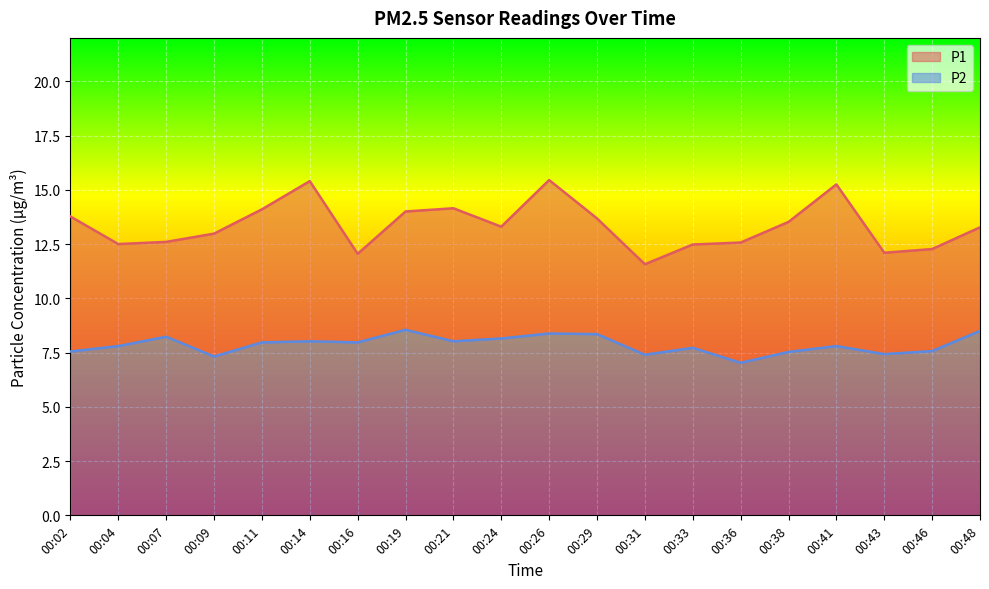

What is the sum of the P1 values at 00:09 and 00:33?

25.5